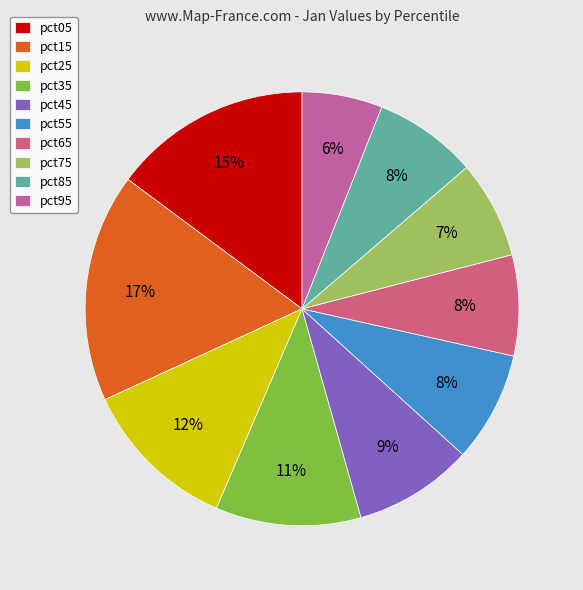

How many segments does this pie chart have?

10